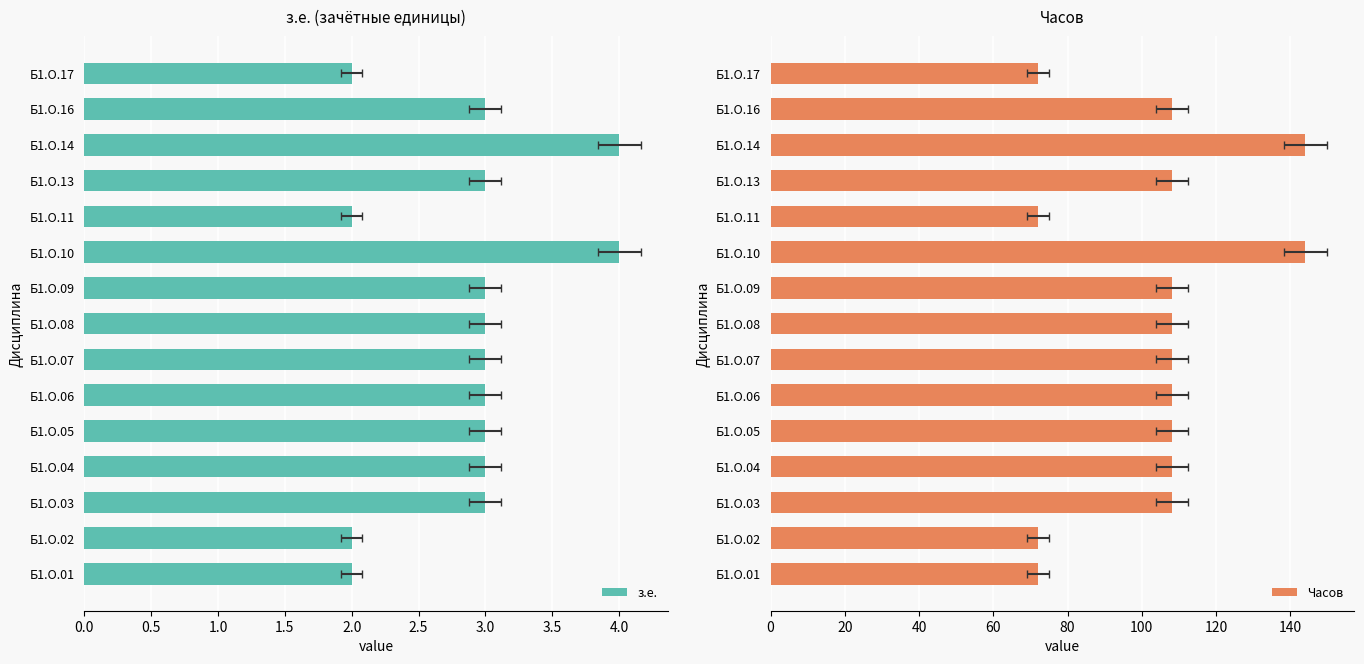

Between Б1.О.11 and Б1.О.02, which is larger?

Б1.О.11